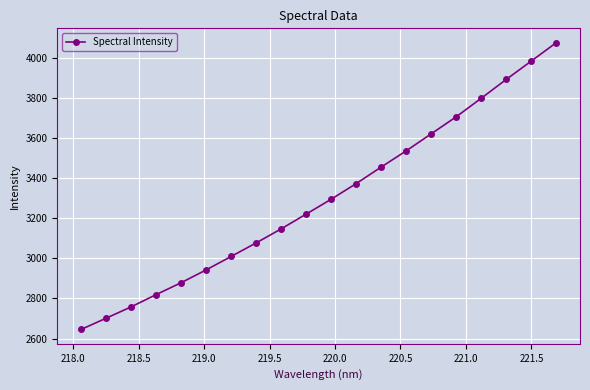

What is the minimum value shown in the chart?

2645.1